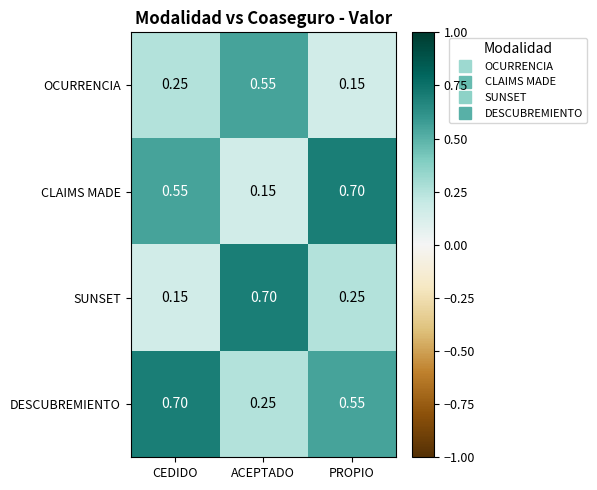

At which label is OCURRENCIA closest to 0?

PROPIO